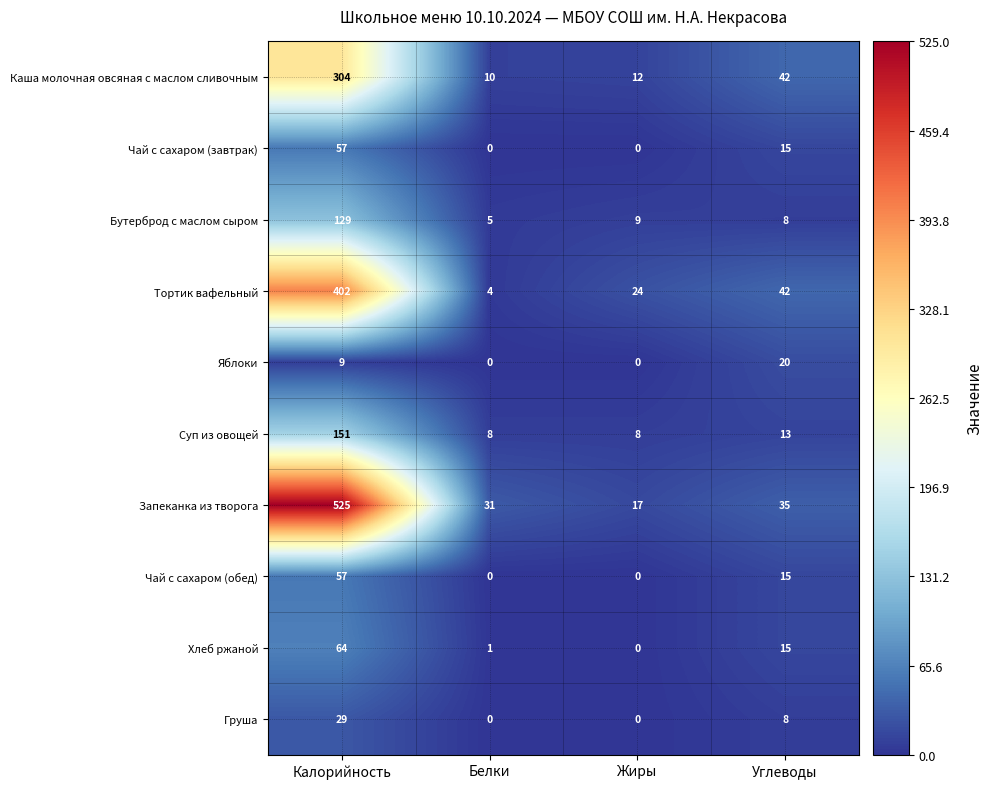

Which series changed the most between Калорийность and Белки?

Запеканка из творога